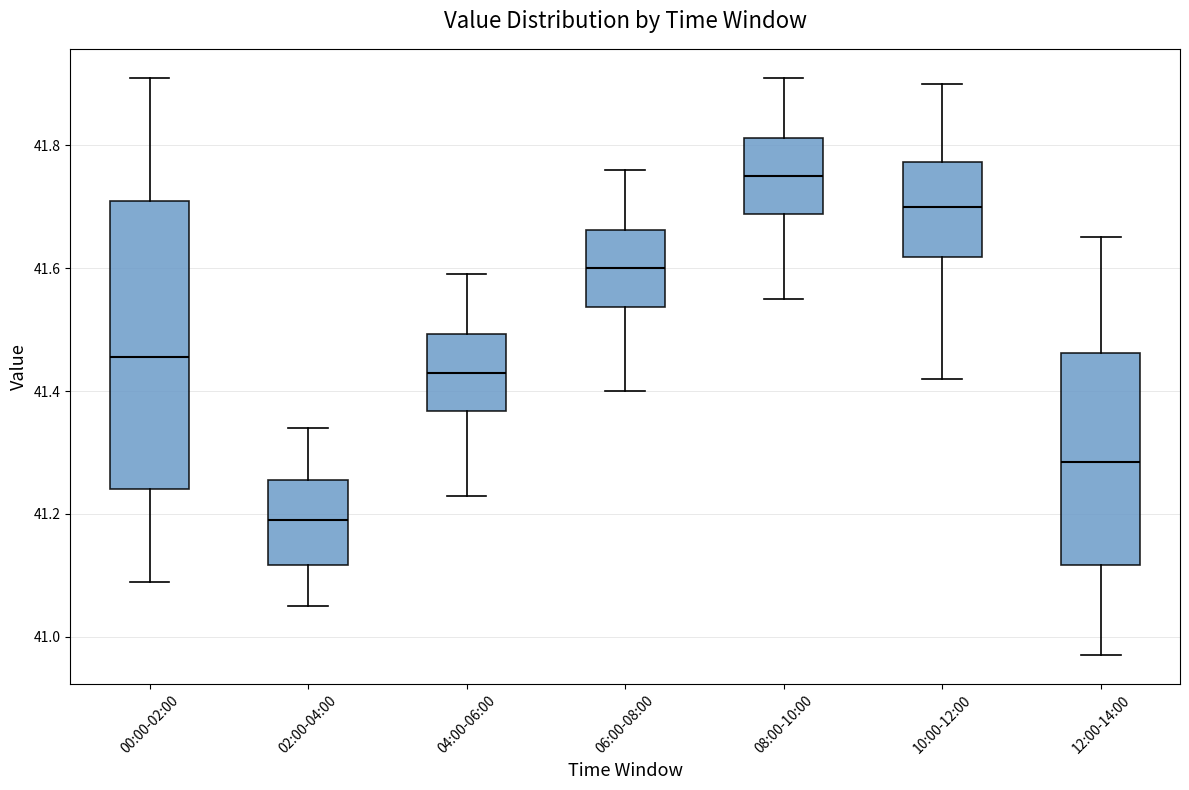

Which box has the lowest median line?

02:00-04:00